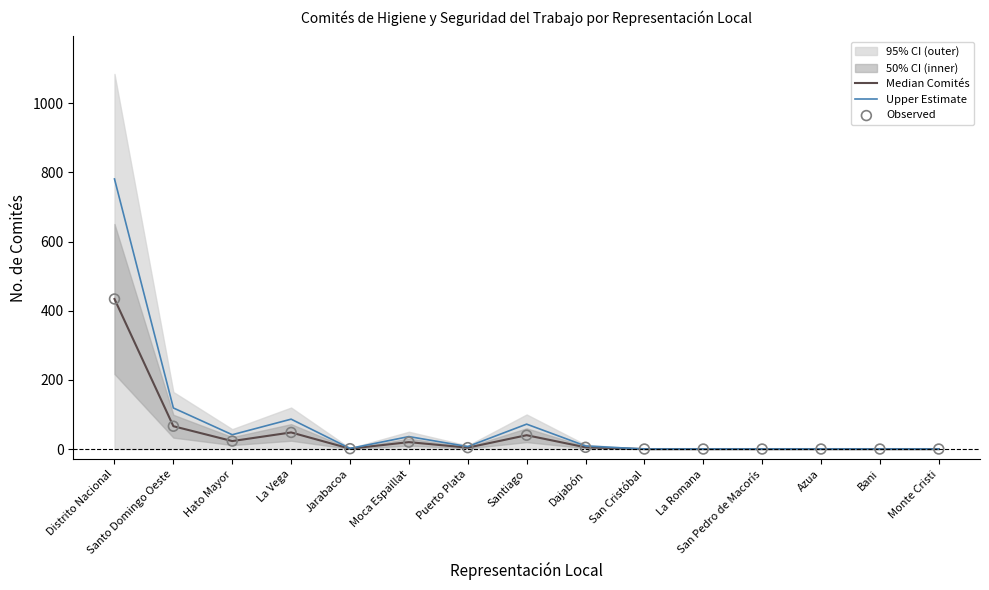

At how many categories does at least one series exceed 695?

1